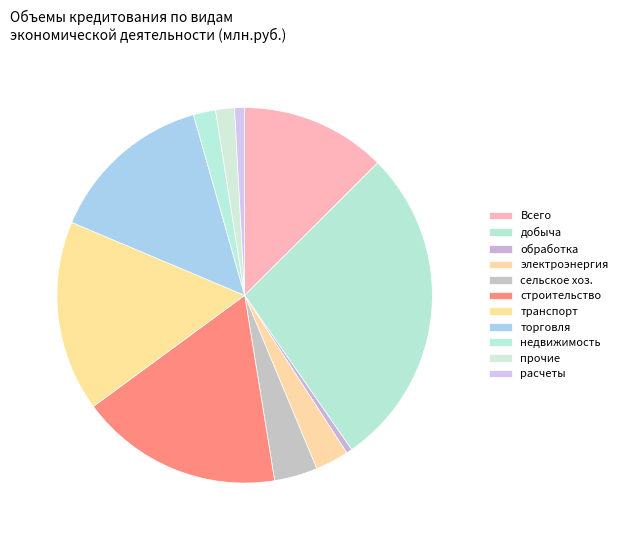

Count the number of slices in the pie.

11